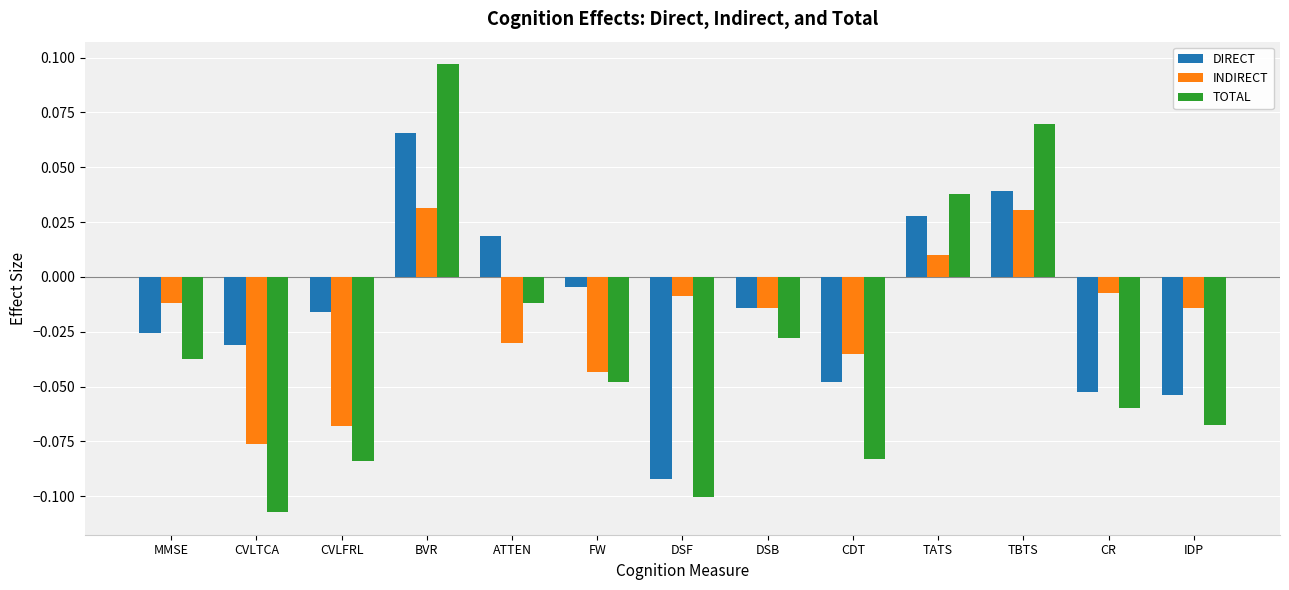

What is the difference between the maximum and minimum values in the DIRECT series?

0.2